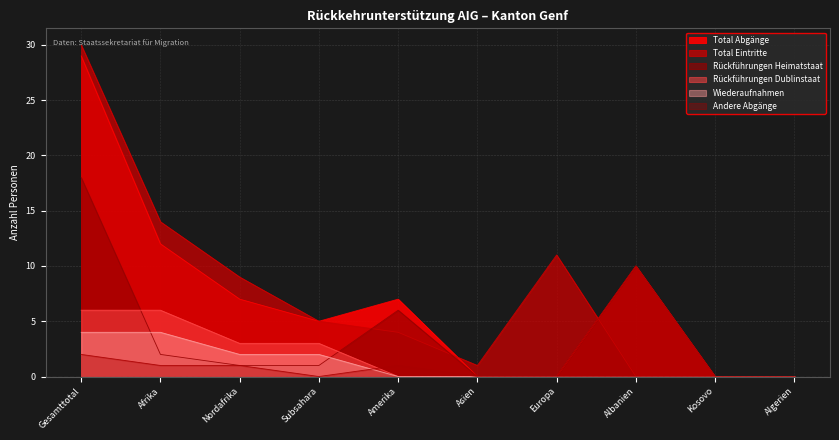

Where is the first local minimum for Andere Abgänge?

Subsahara